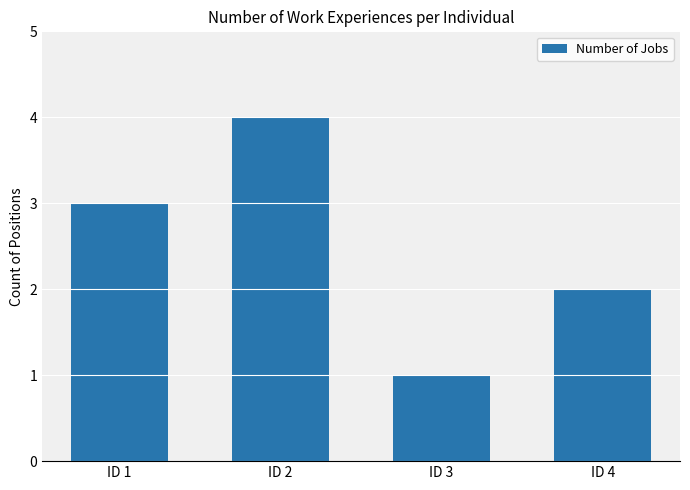

At which label is the value closest to 2?

ID 4